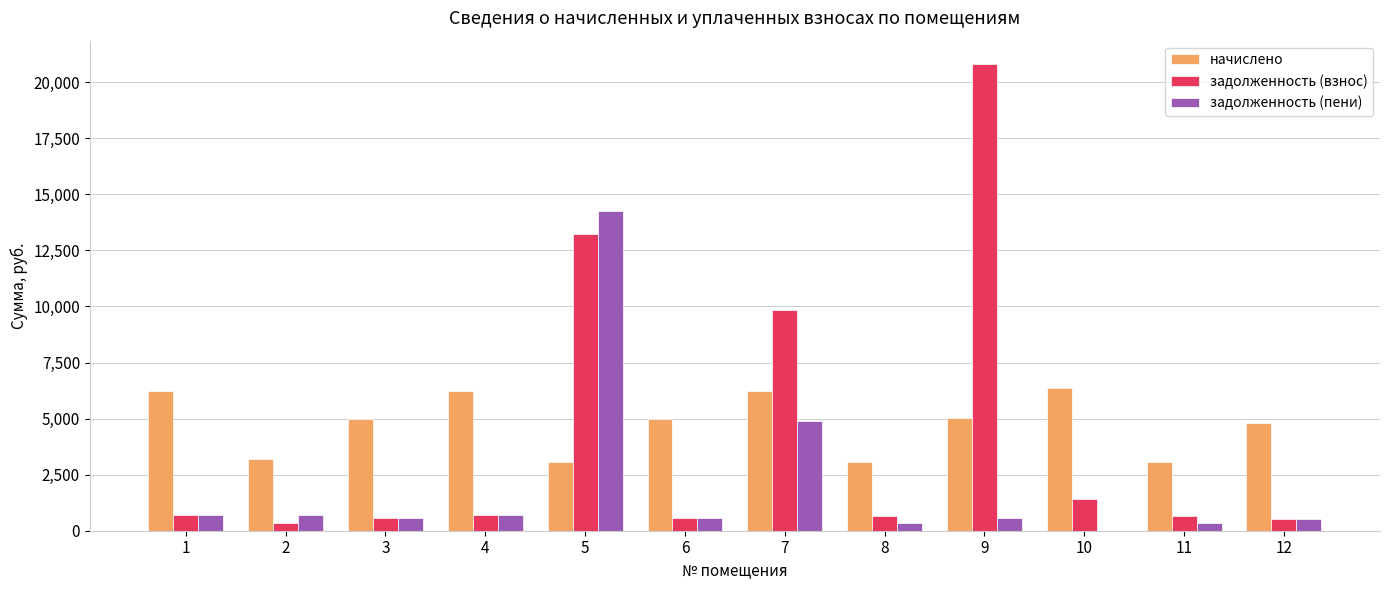

Which series has the largest range (max minus min)?

задолженность (взнос)